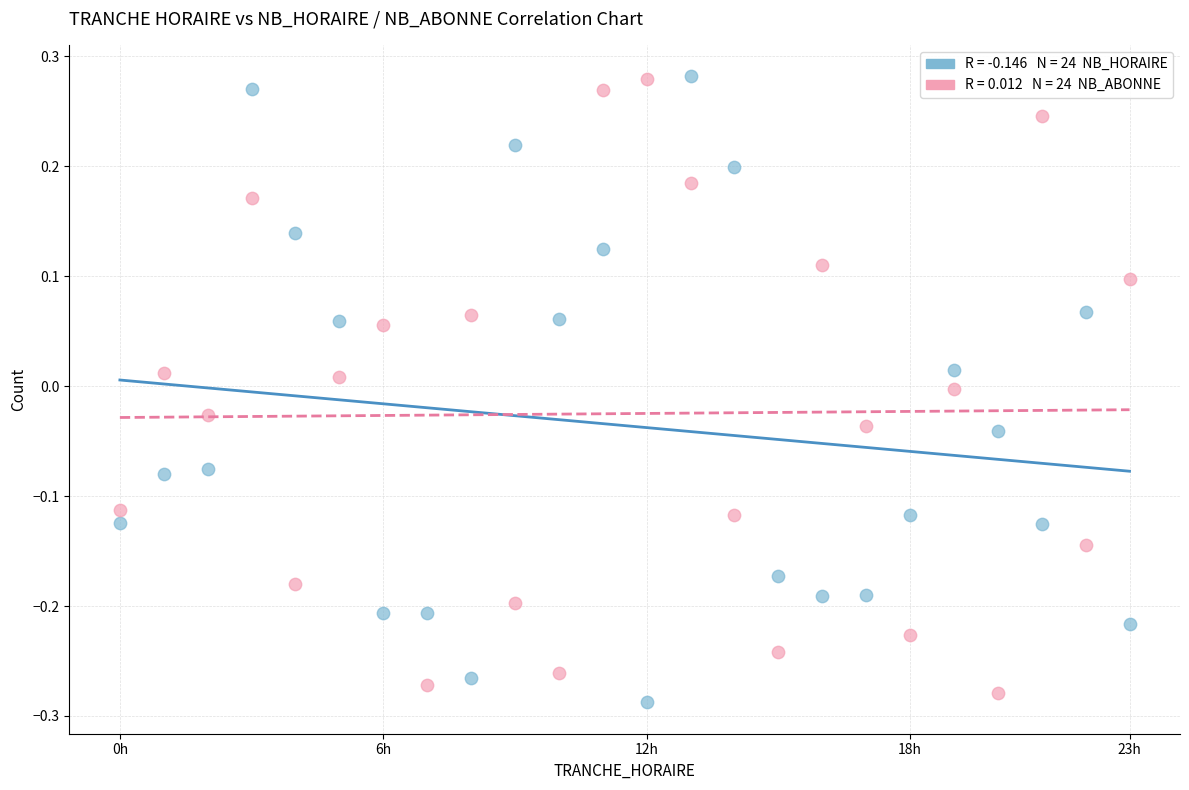

Across all data points, what is the range of X values (max minus min)?

23.0